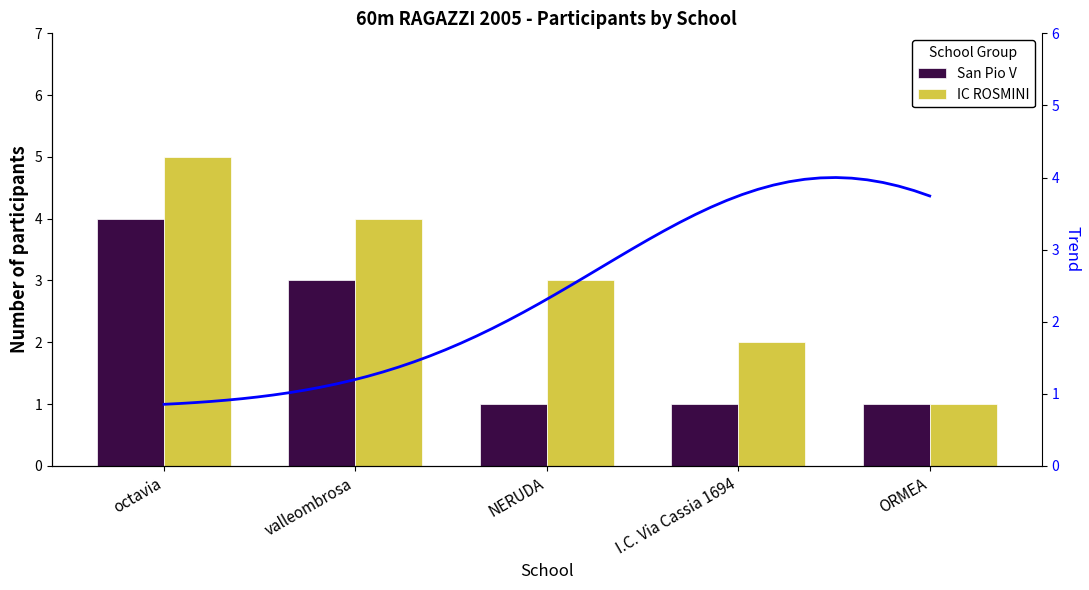

Reading right to left, list all the values displayed in this chart.

San Pio V: ORMEA=1	I.C. Via Cassia 1694=1	NERUDA=1	valleombrosa=3	octavia=4
IC ROSMINI: ORMEA=1	I.C. Via Cassia 1694=2	NERUDA=3	valleombrosa=4	octavia=5